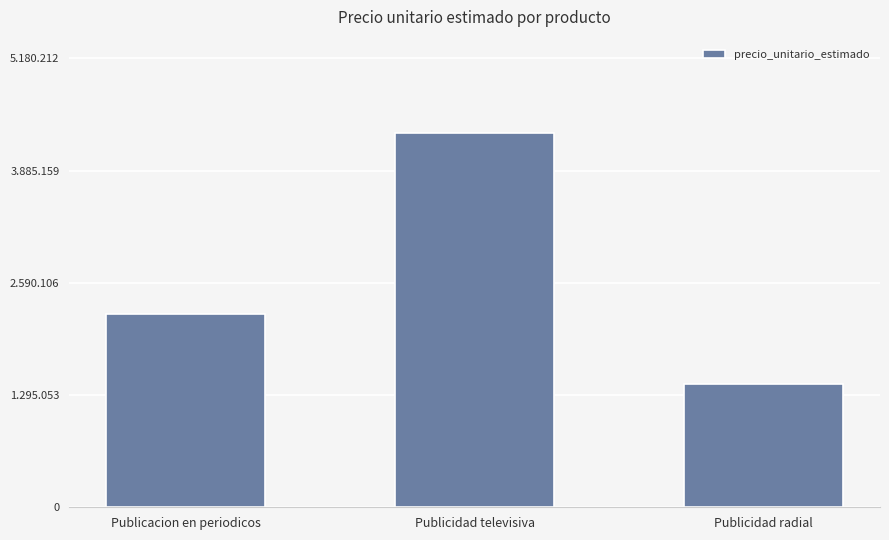

What is the change in value from Publicidad televisiva to Publicidad radial?

-2889870